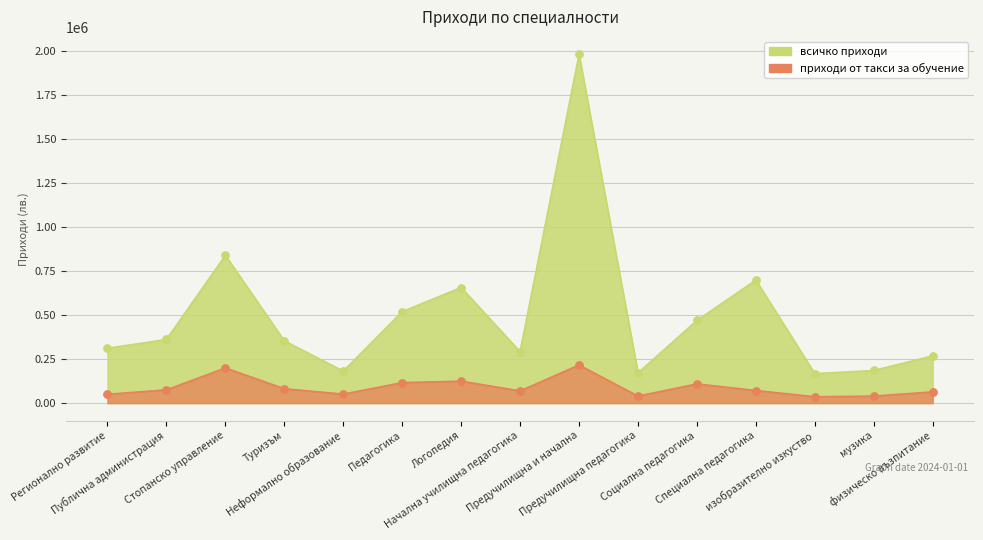

Which series has the largest Y range (max minus min)?

всичко приходи